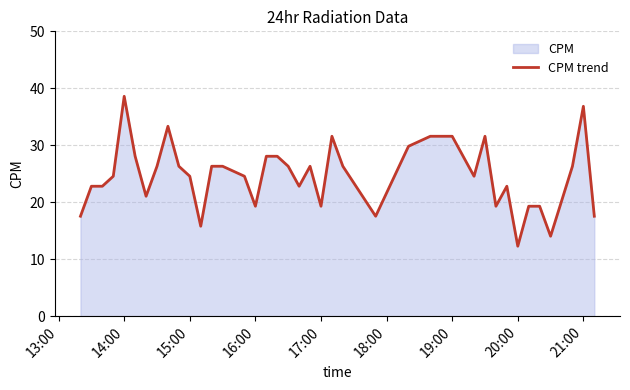

What is the minimum value shown in the chart?

12.3